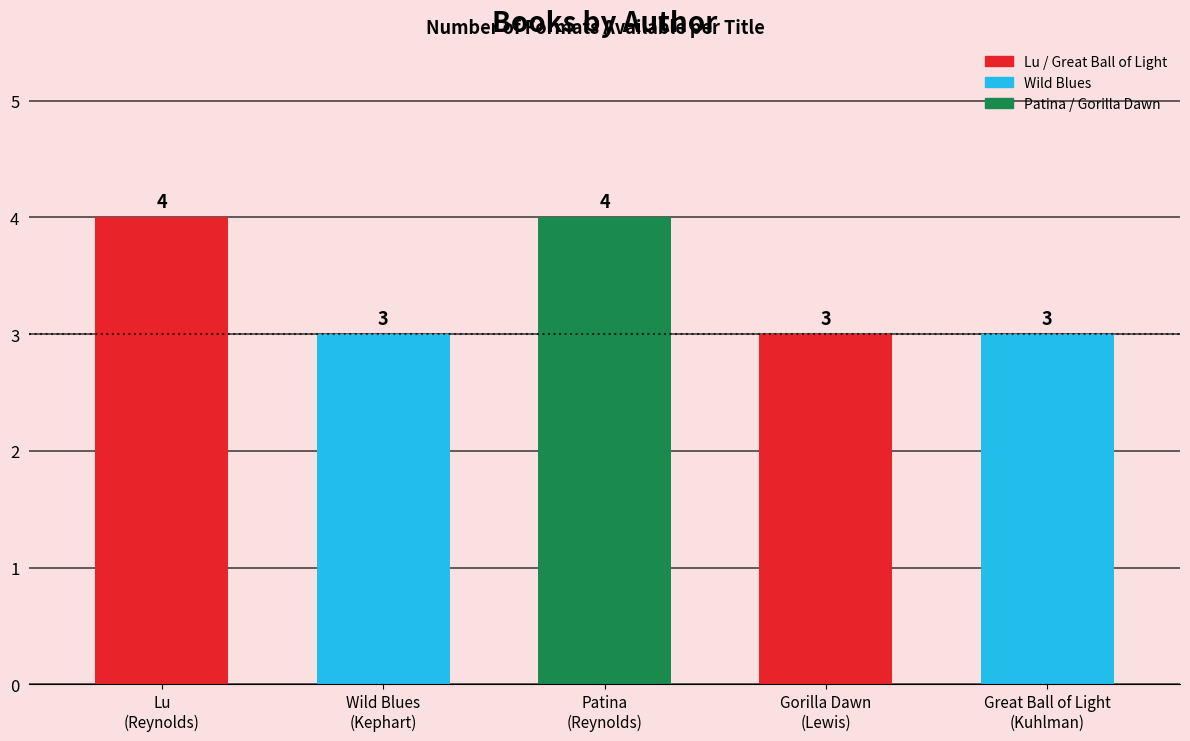

The value at Jason Reynolds (Patina) is 4. True or false?

True